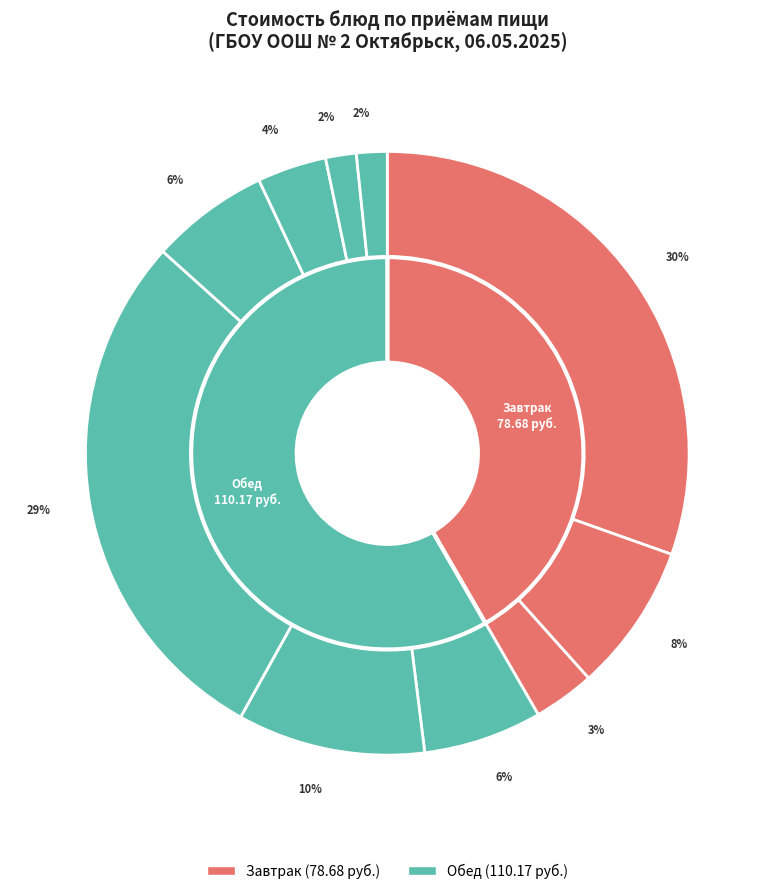

Is the sum of Макаронные изделия отварные and Хлеб пшеничный/ржаной greater than half?

No